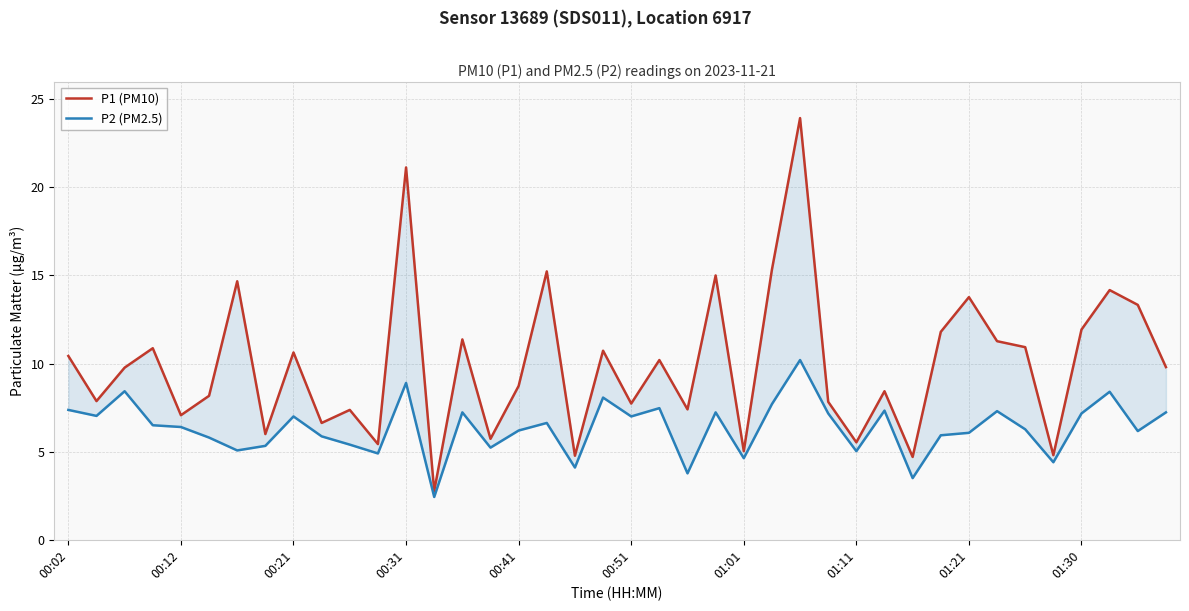

True or false: P1 (PM10) has more than 1 points higher than both neighbors.

True